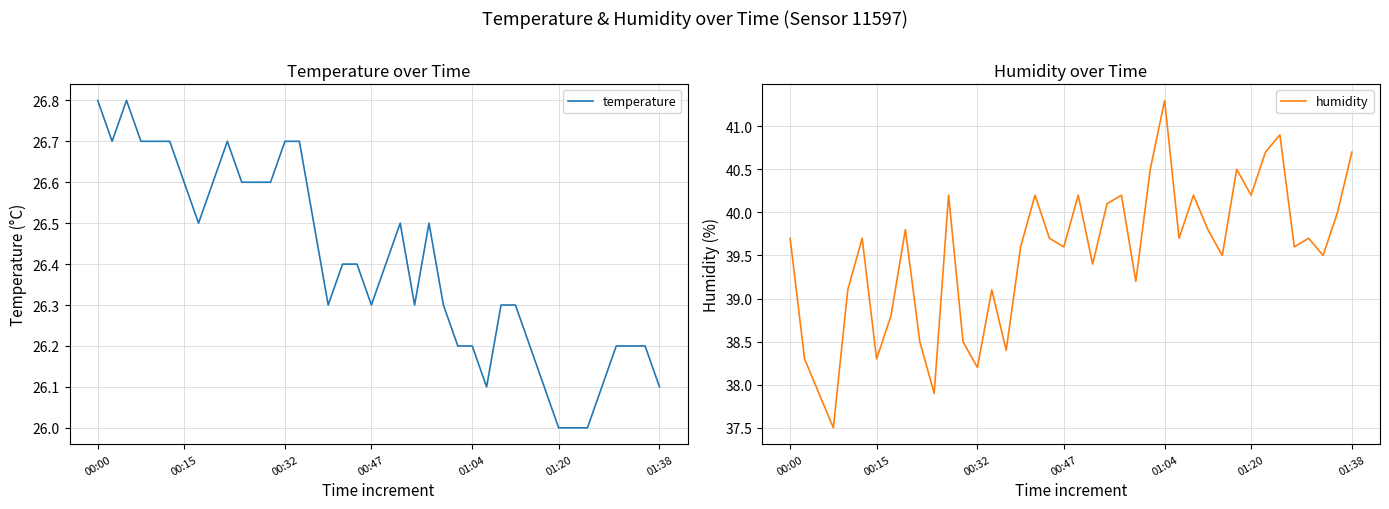

The value of humidity at 20 is 40.2. True or false?

True